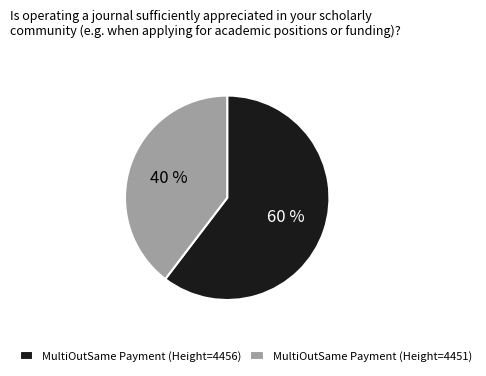

True or false: MultiOutSame Payment (Height=4456) accounts for 60% of the total.

True